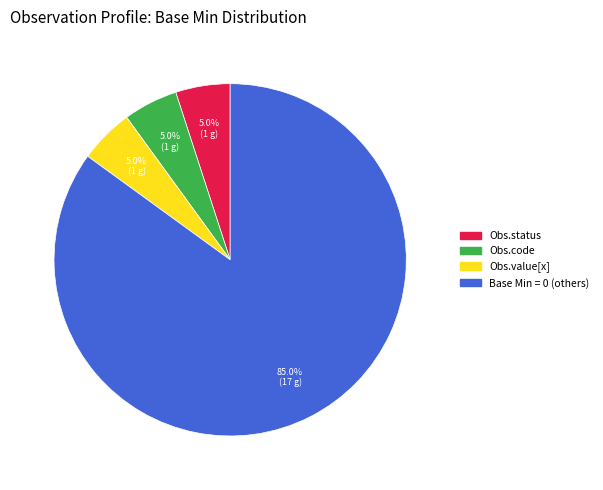

Count the number of slices in the pie.

4